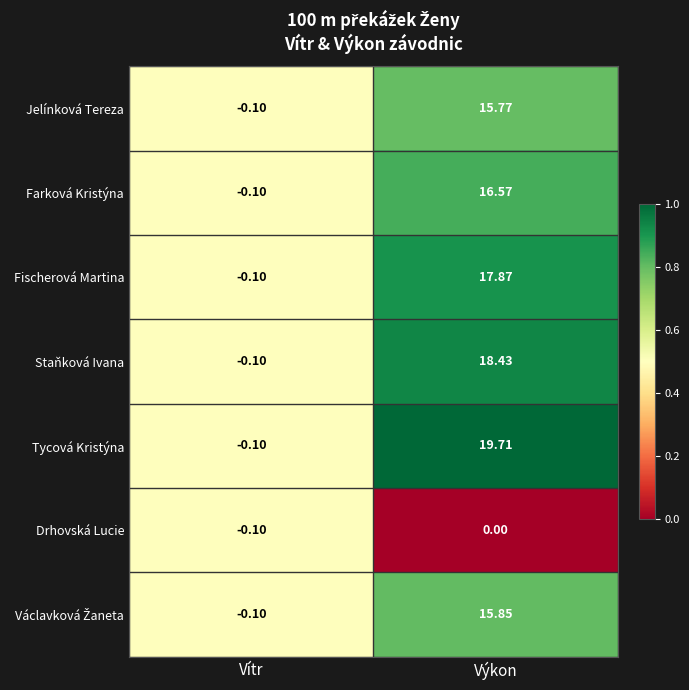

List the labels in order of Farková Kristýna value, smallest first.

Vítr, Výkon